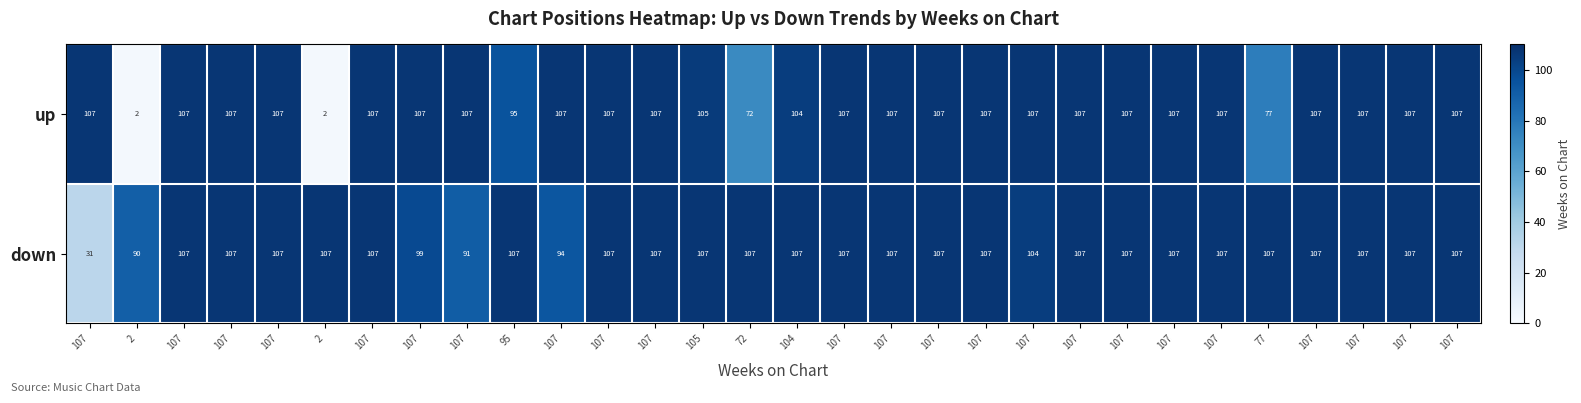

What is the spread (max minus min) of values at 107?

76